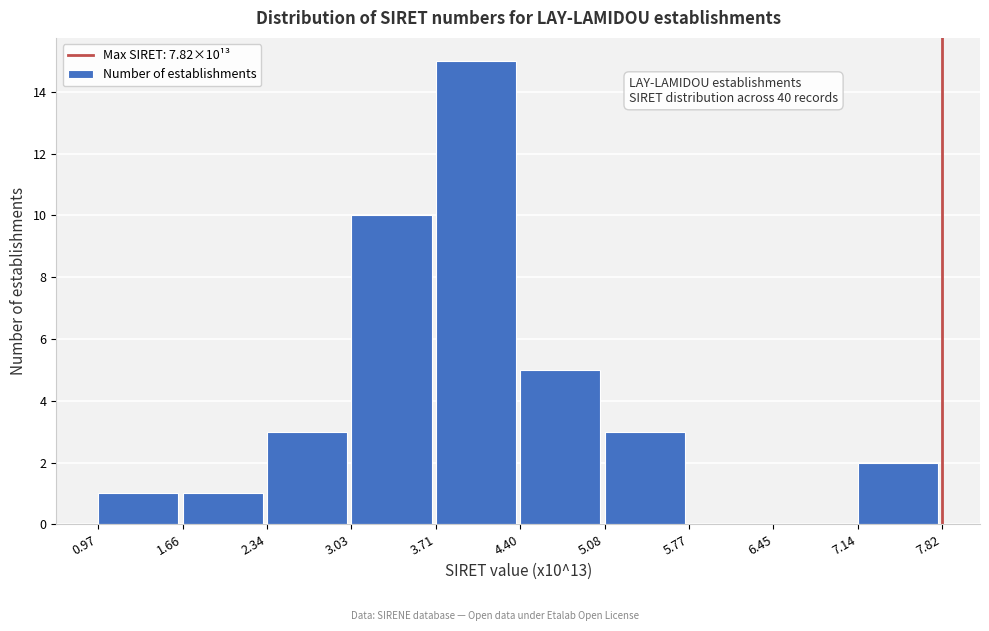

Which range on the x-axis has the tallest bar?

3.71 to 4.40